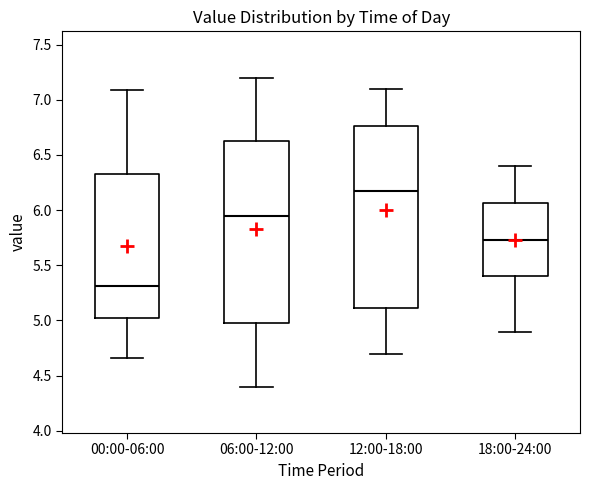

Which box's median line is the lowest?

00:00-06:00